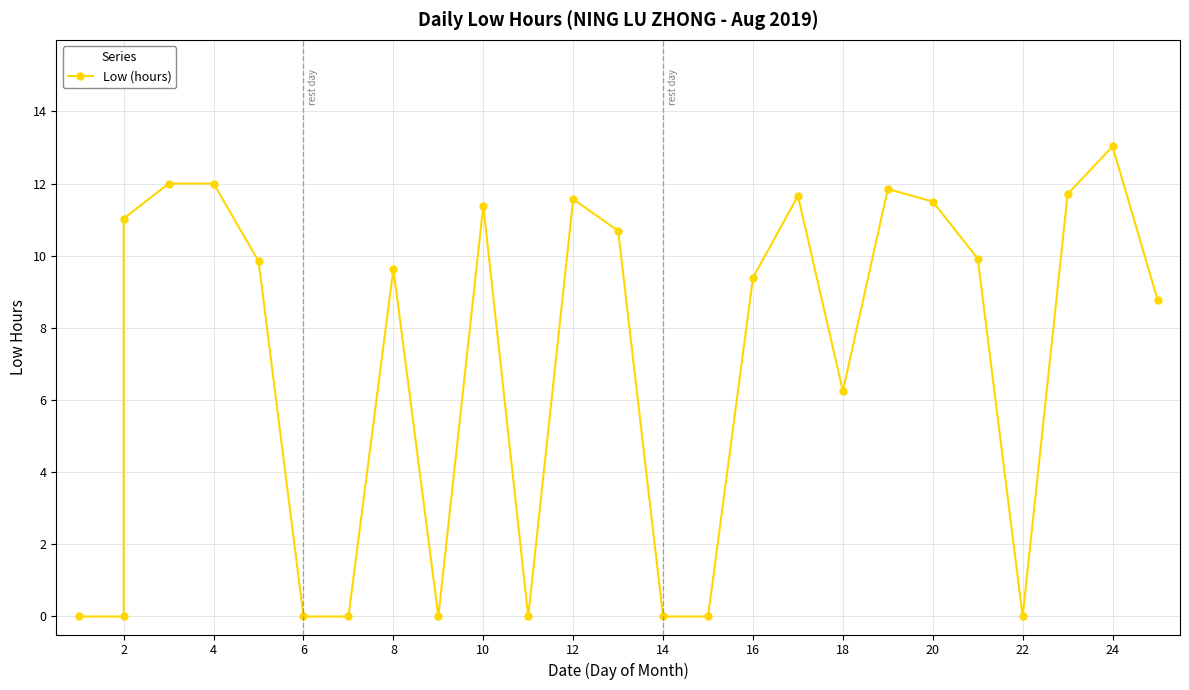

Where is the data nearest to the value 6?

18